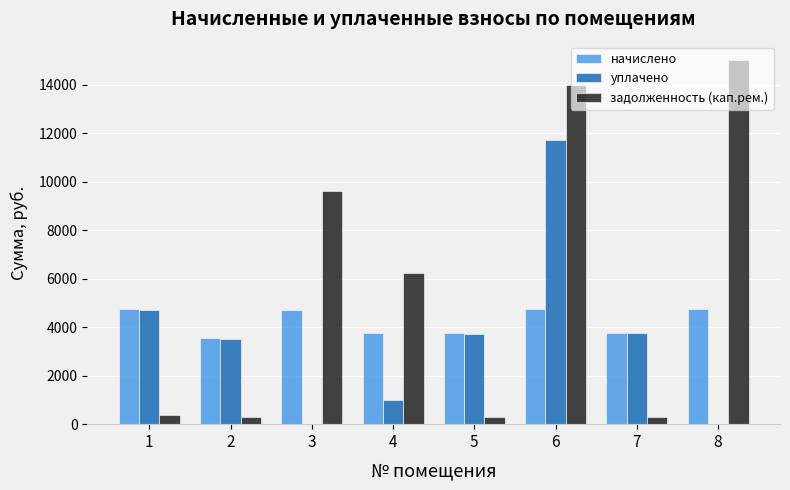

At which category is the sum across all series the highest?

6